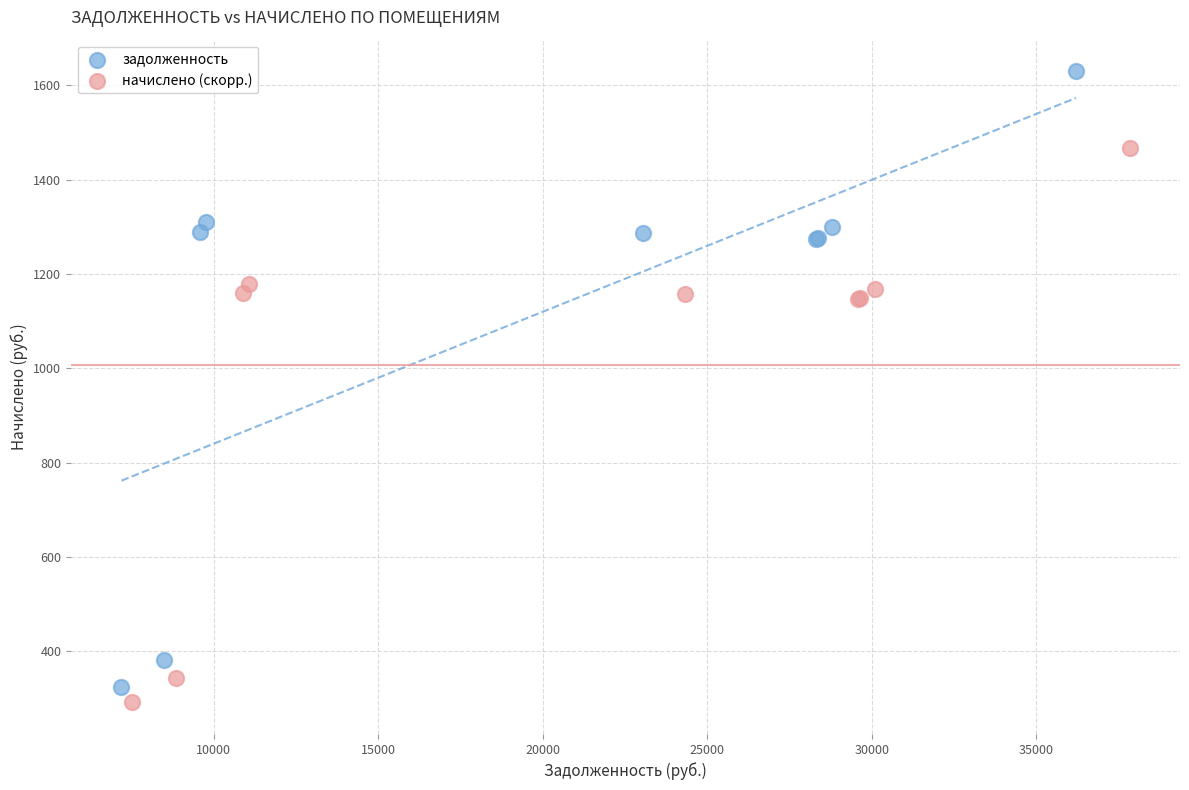

Which series has the largest Y range (max minus min)?

задолженность